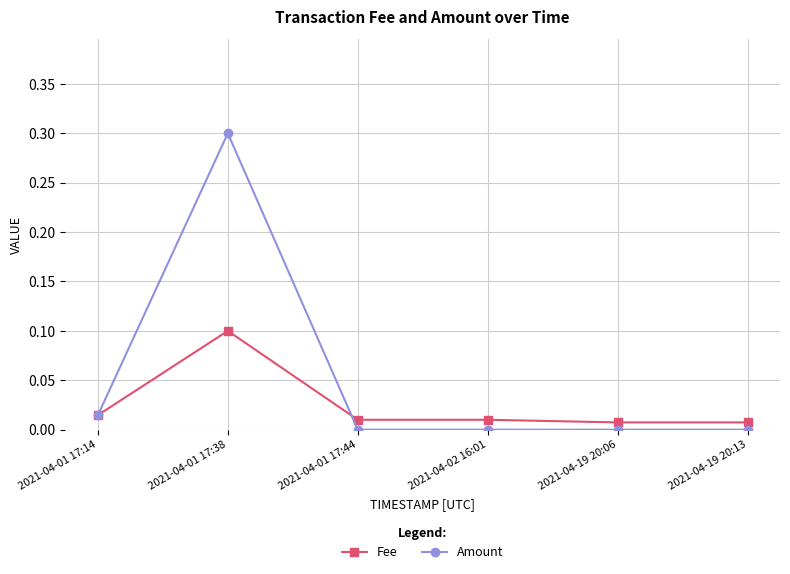

Which series has the largest total across all categories?

Amount